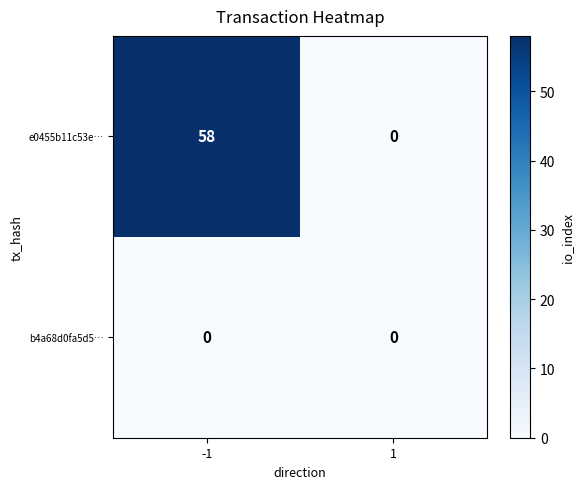

True or false: e0455b11c53e… has a value of 23 at -1.

False